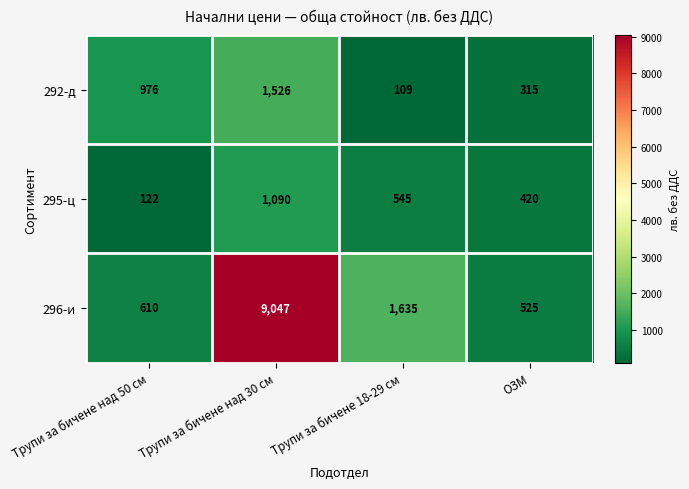

Reading right to left, what are all the values shown in this chart?

292-д: ОЗМ=315	Трупи за бичене 18-29 см=109	Трупи за бичене над 30 см=1526	Трупи за бичене над 50 см=976
295-ц: ОЗМ=420	Трупи за бичене 18-29 см=545	Трупи за бичене над 30 см=1090	Трупи за бичене над 50 см=122
296-и: ОЗМ=525	Трупи за бичене 18-29 см=1635	Трупи за бичене над 30 см=9047	Трупи за бичене над 50 см=610